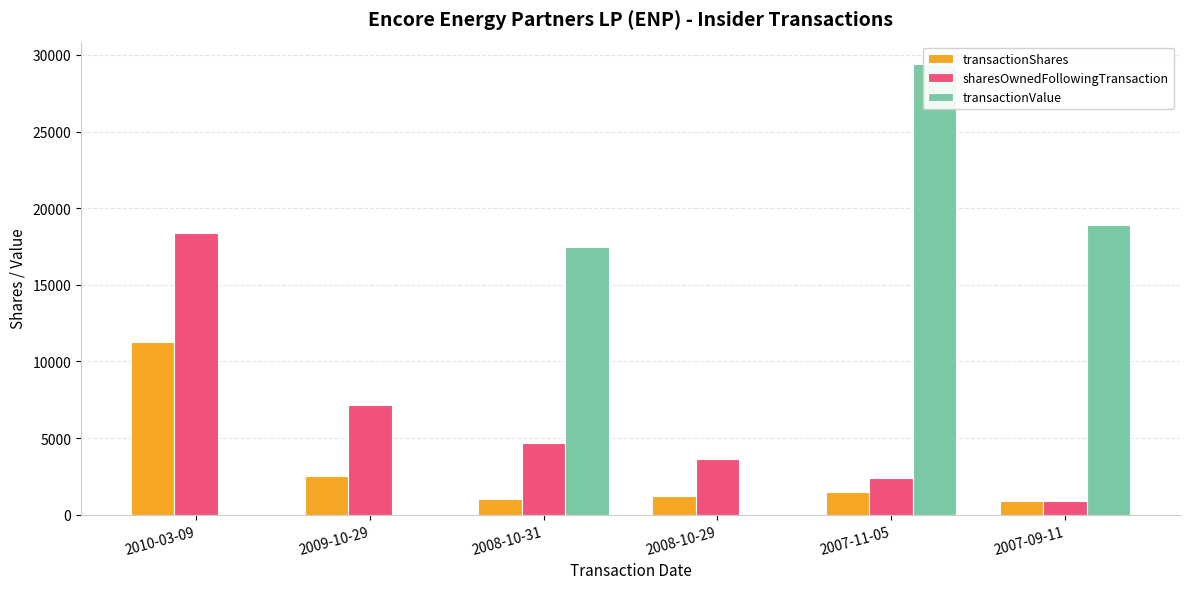

Does the chart contain stacked bars?

No